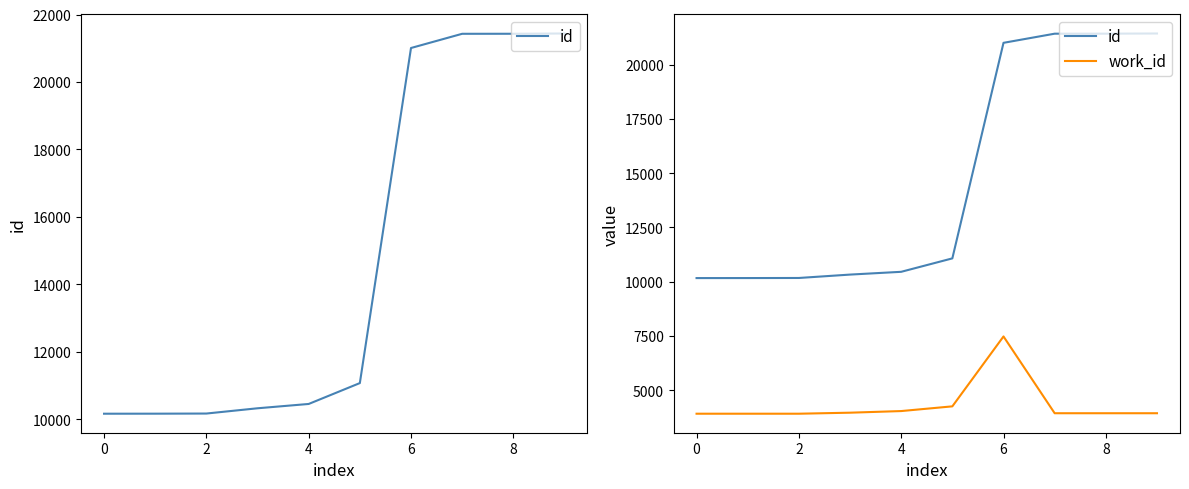

What is the label of the 8th point from the right?

2